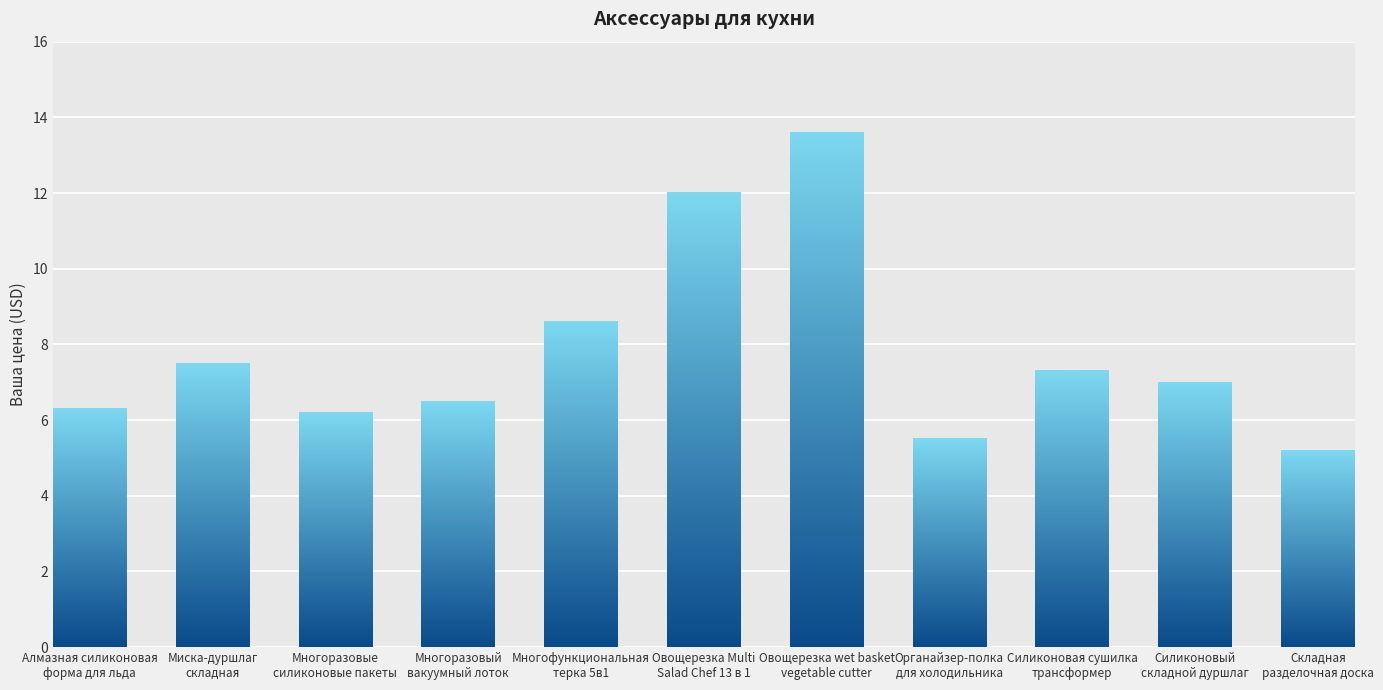

How many values exceed 7?

5